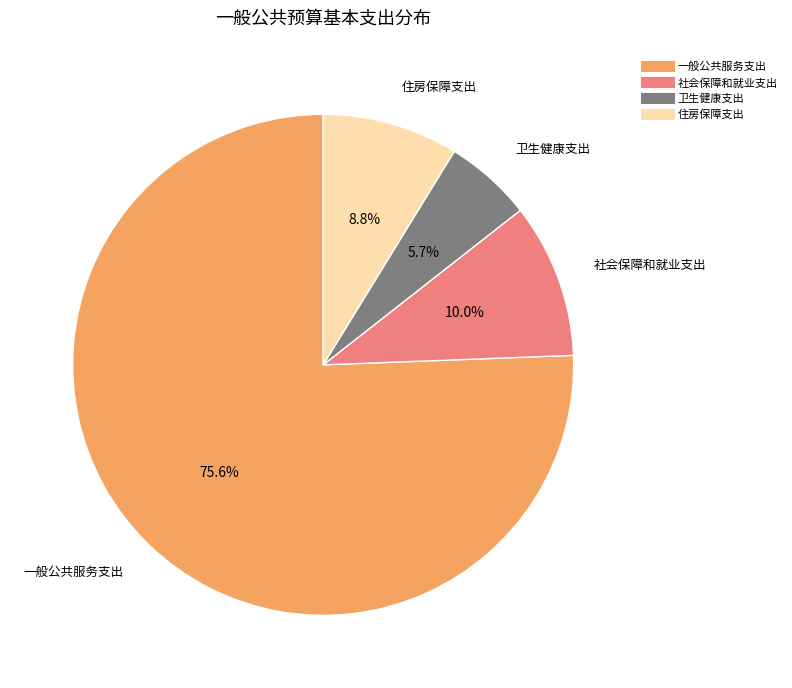

How many segments does this pie chart have?

4